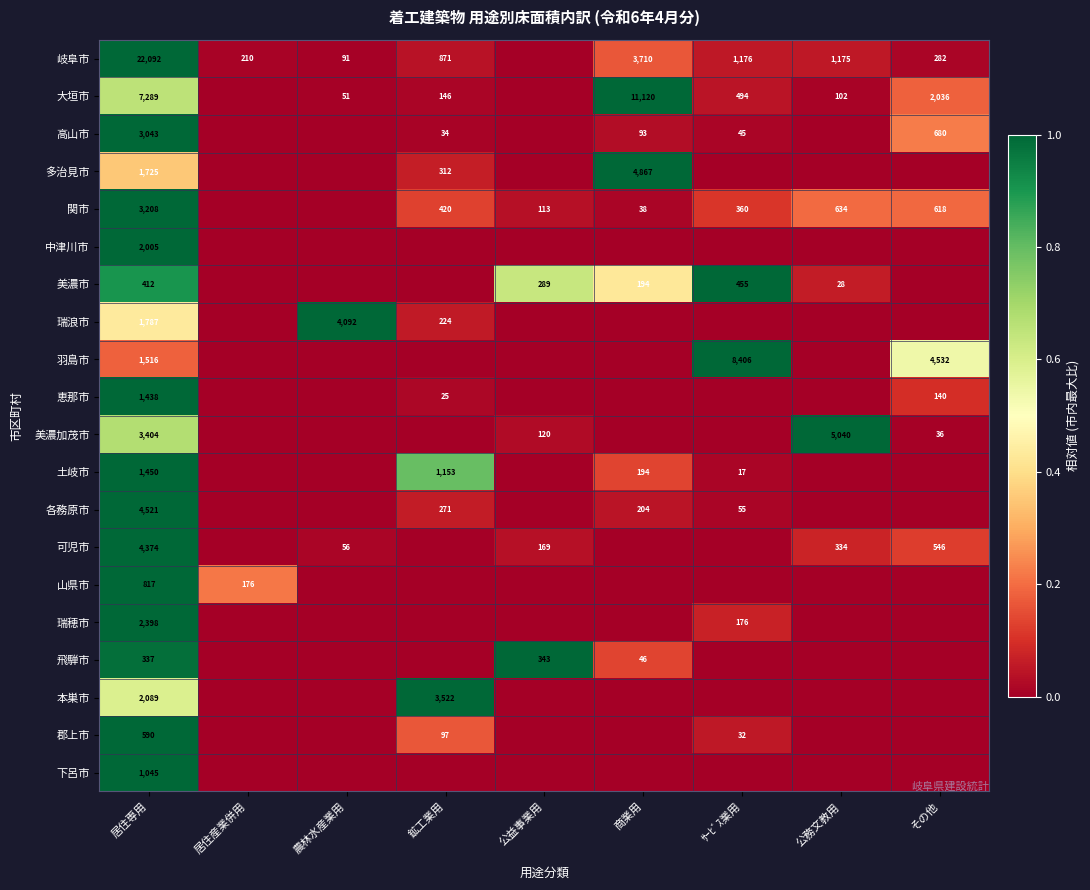

Is it true that 可児市 equals 334 at 公務文教用?

True